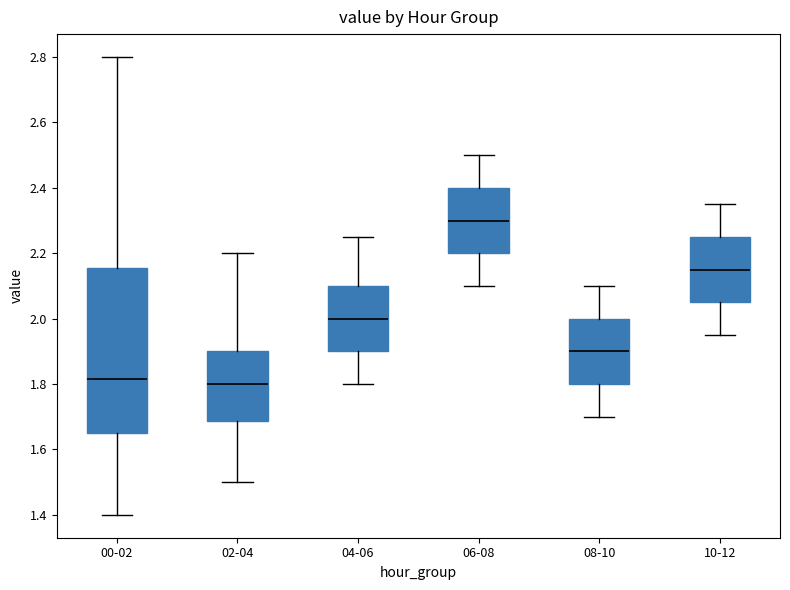

Where is the upper edge of the box for 10-12 on the y-axis? The values are not printed on the chart, so give them approximately, as read against the axis.

2.26